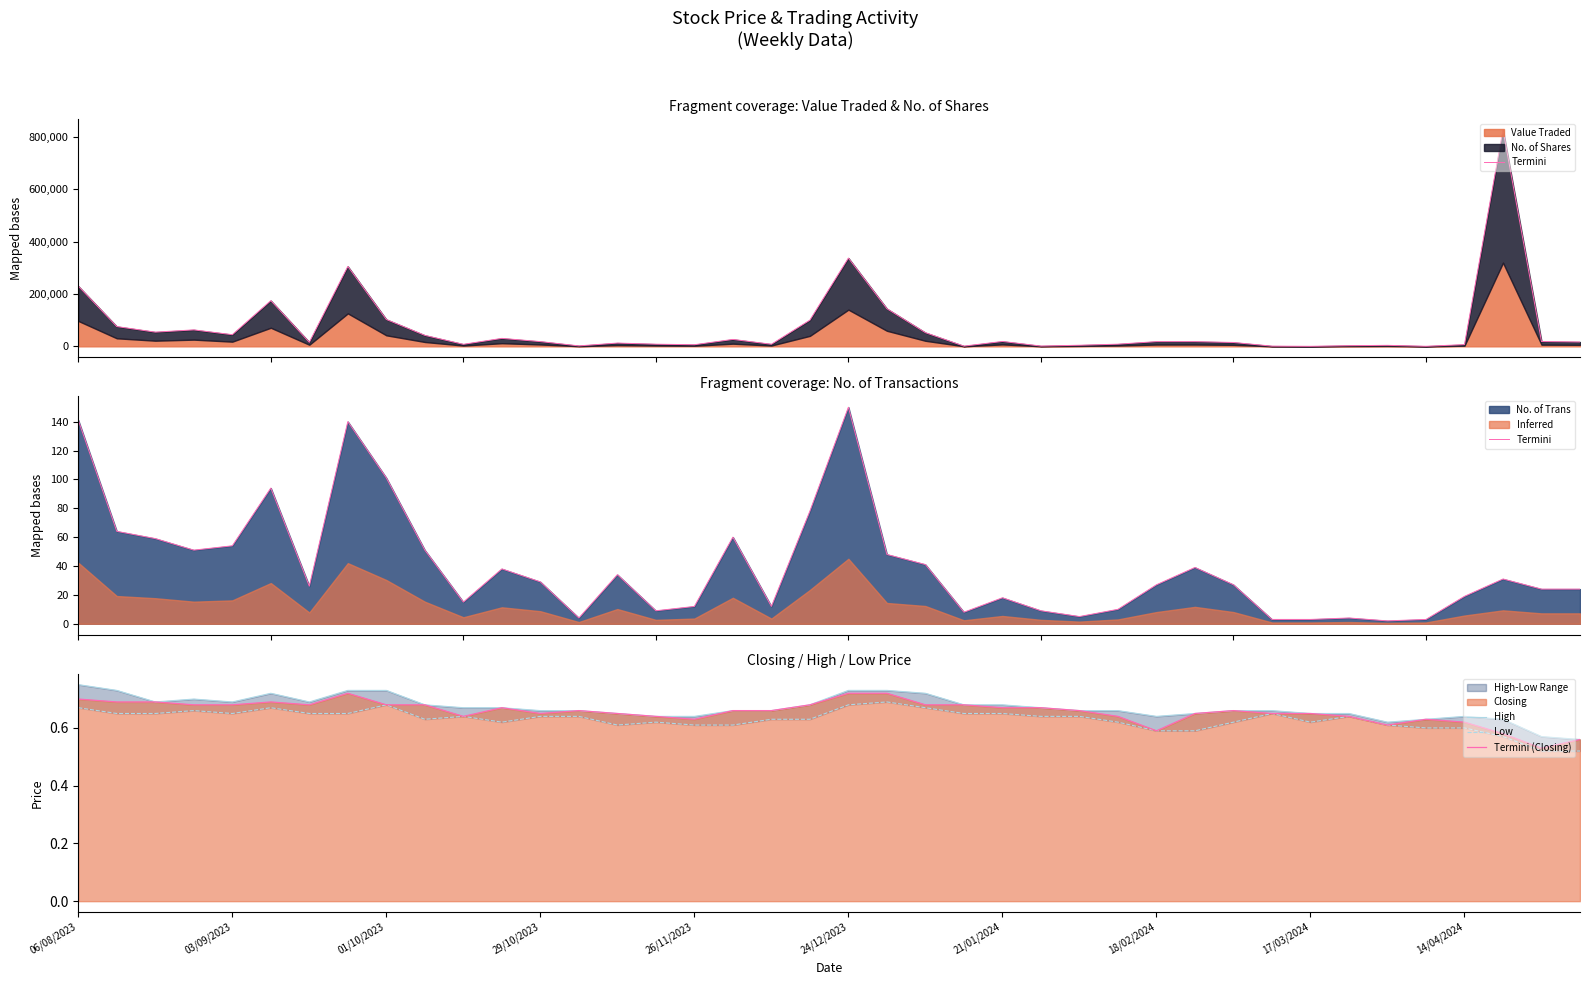

The value of Termini (Closing) at 18/02/2024 is 0.2. True or false?

False